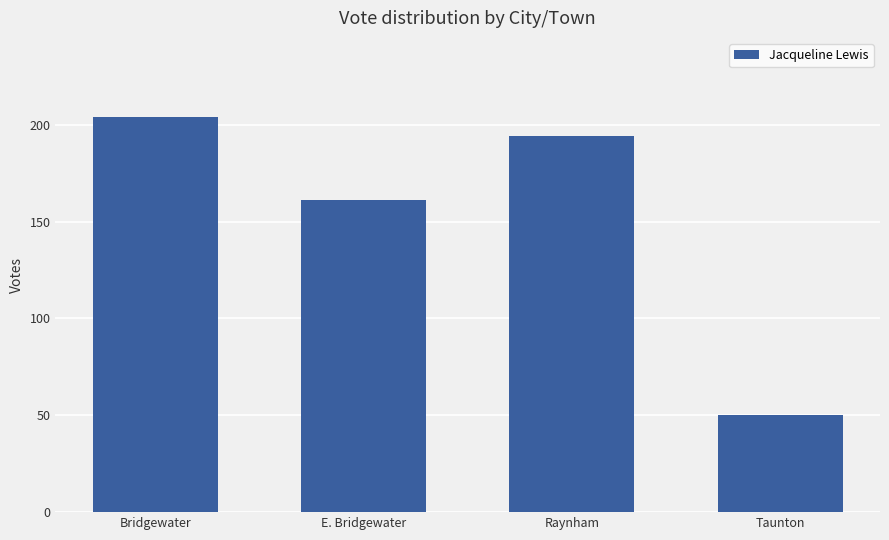

Which category has the highest value across all series?

Bridgewater